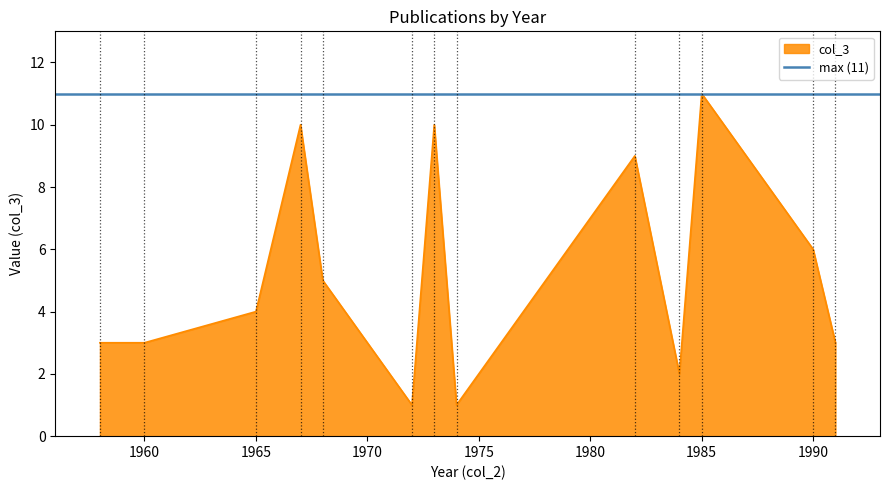

The value of col_3 at 1960 is 3. True or false?

True